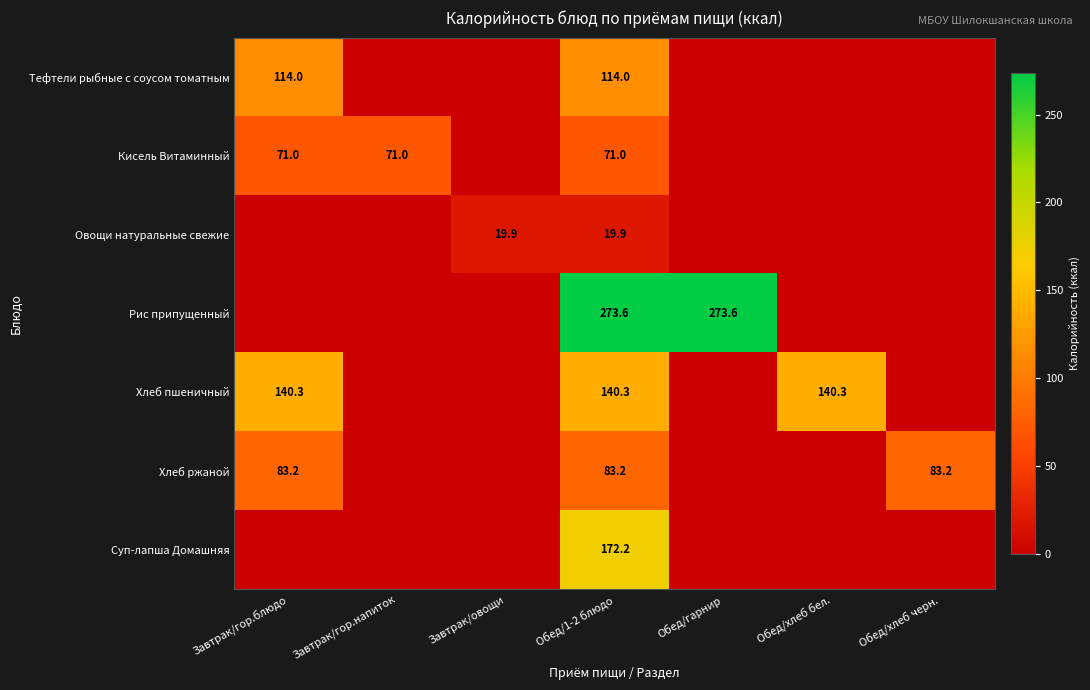

The value of Рис припущенный at Обед/1-2 блюдо is 273.6. True or false?

True